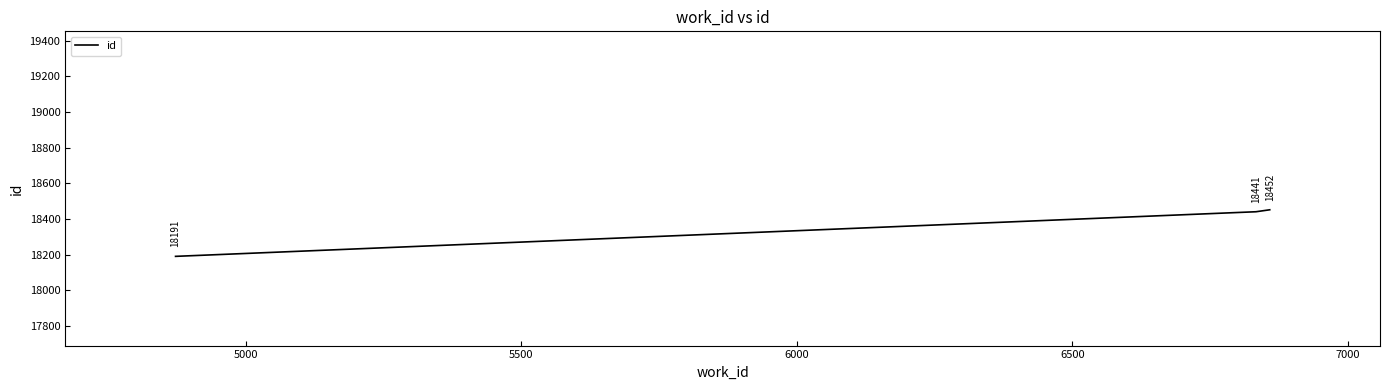

What is the minimum value shown in the chart?

18191